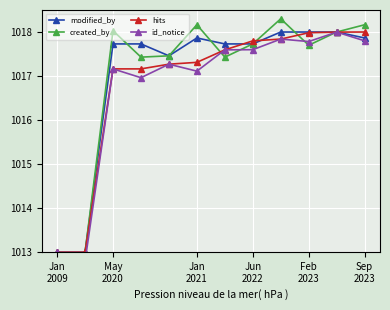

At which label does hits first exceed 1017?

May
2020